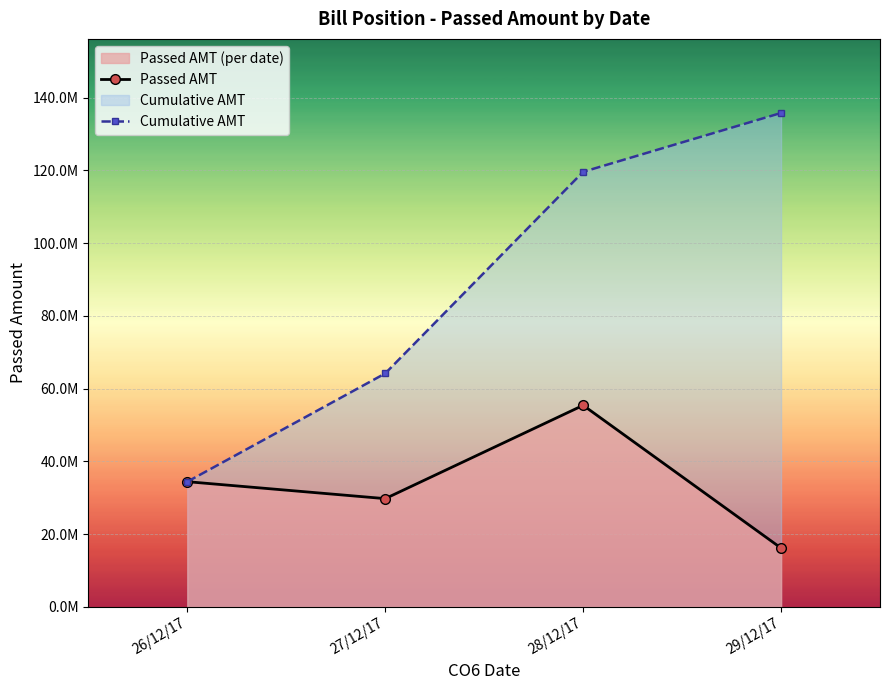

Reading left to right, transcribe all the data shown in this chart.

Passed AMT: 34414420	29756142	55403171	16173065
Cumulative AMT: 34414420	64170562	119573733	135746798